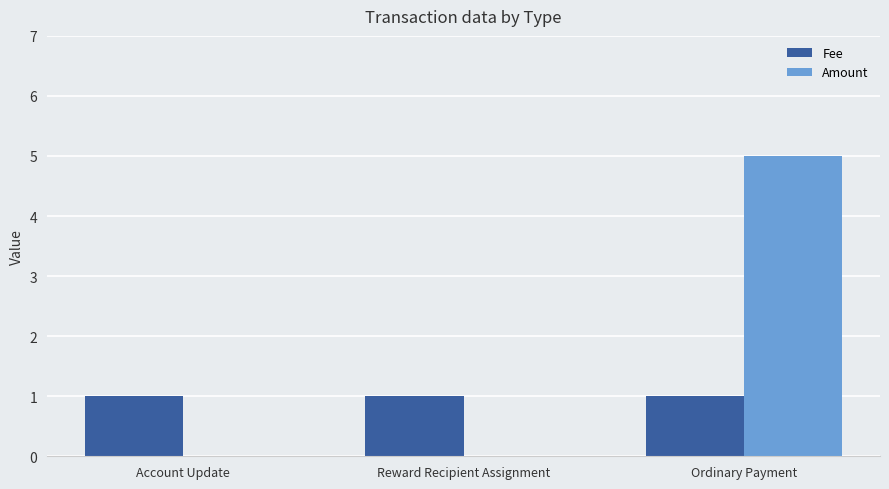

Reading left to right, what are all the values shown in this chart?

Fee: 1	1	1
Amount: 0	0	5